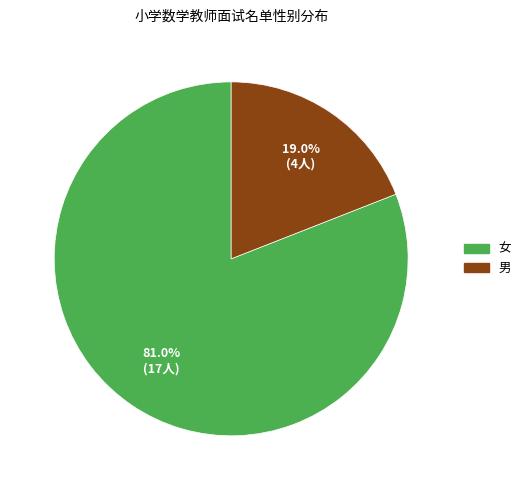

Which slice represents more than half of the pie?

女